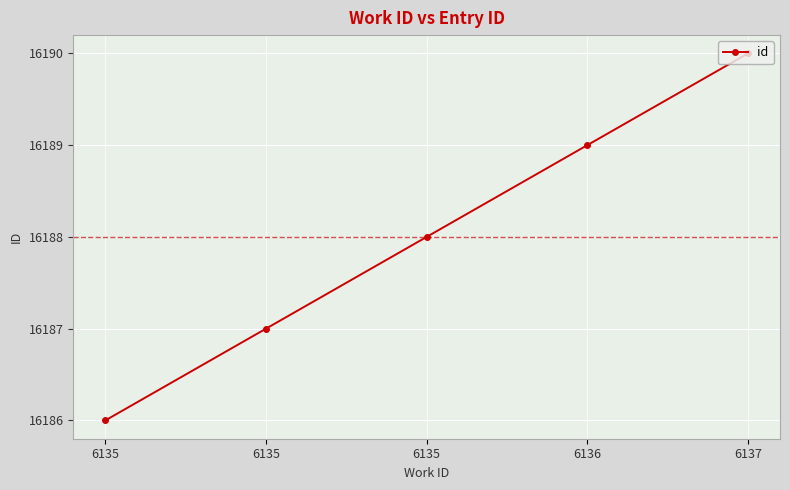

True or false: there are more than 1 points higher than both neighbors.

False